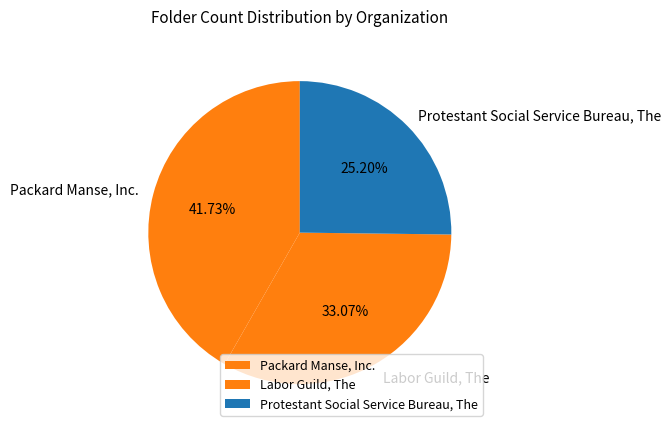

Is it true that Packard Manse, Inc. is 29% of the pie?

False